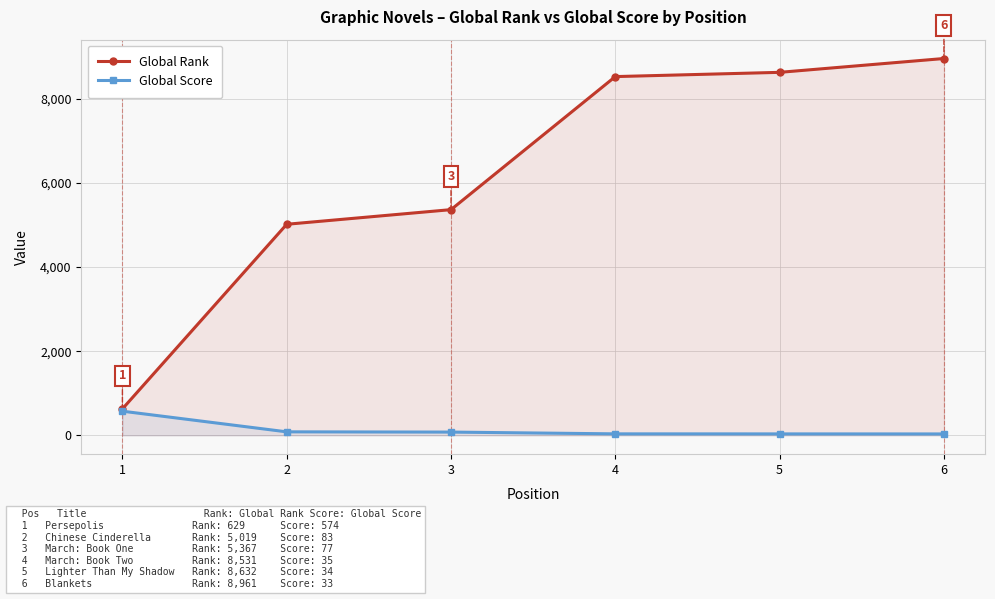

Does the chart display data point markers on the line(s)?

Yes